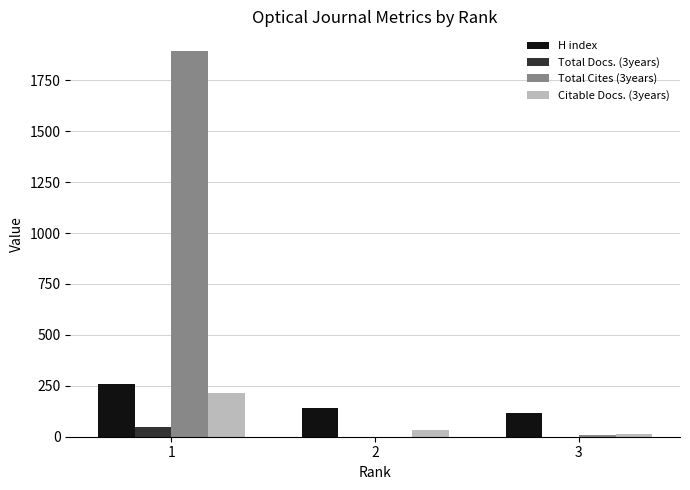

How many Total Docs. (3years) values are between 0 and 49?

3